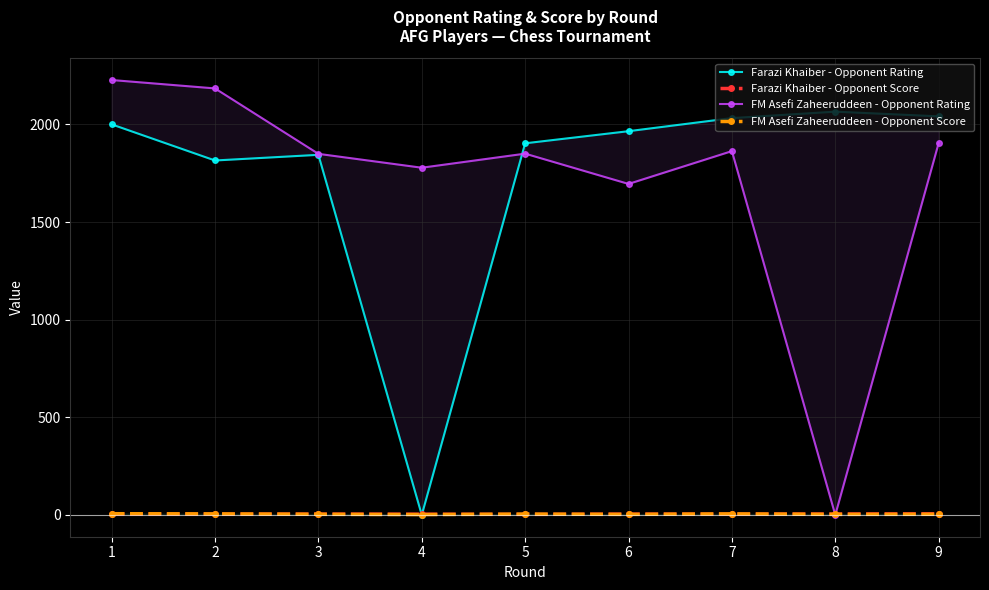

List the series in order of their peak value, highest first.

FM Asefi Zaheeruddeen - Opponent Rating, Farazi Khaiber - Opponent Rating, FM Asefi Zaheeruddeen - Opponent Score, Farazi Khaiber - Opponent Score